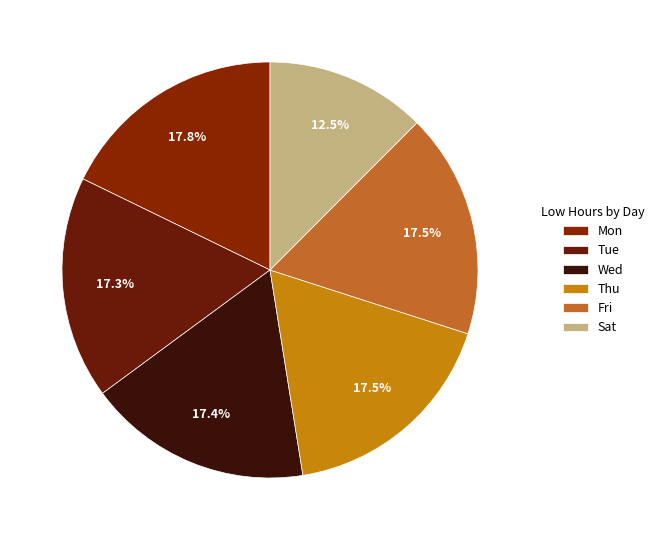

To the nearest percent, what is the difference between the largest and smallest slice percentages?

5%